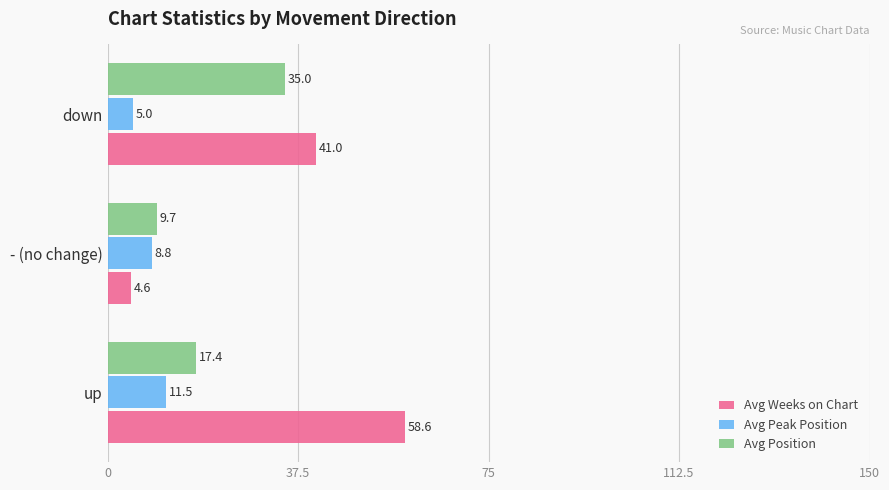

What is the approximate value of Avg Weeks on Chart at down?

41.0